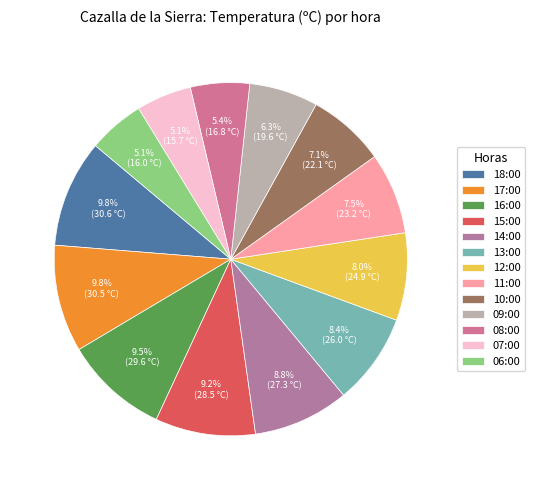

Is there any slice that represents more than half of the pie?

No